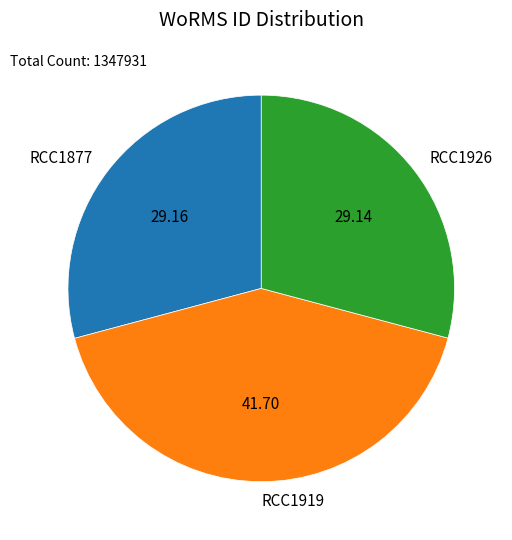

Does RCC1877 account for over 50% of the chart?

No